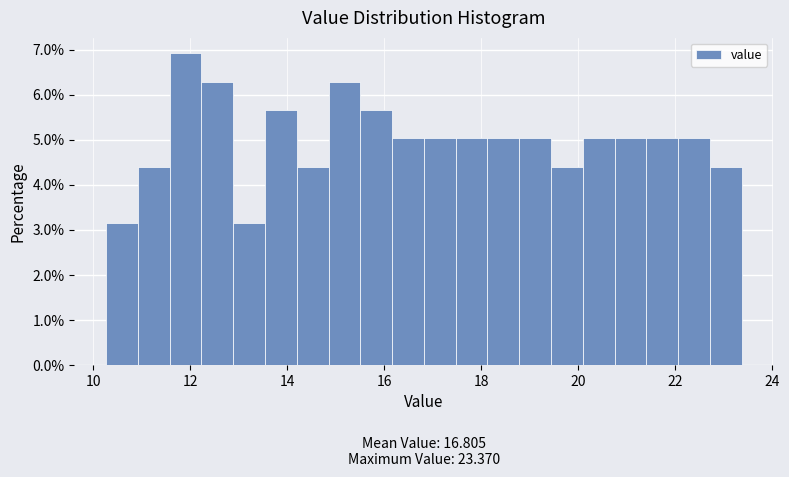

Around what value on the x-axis is the tallest bar? Give the approximate position of its centre, as read against the axis.

12.0